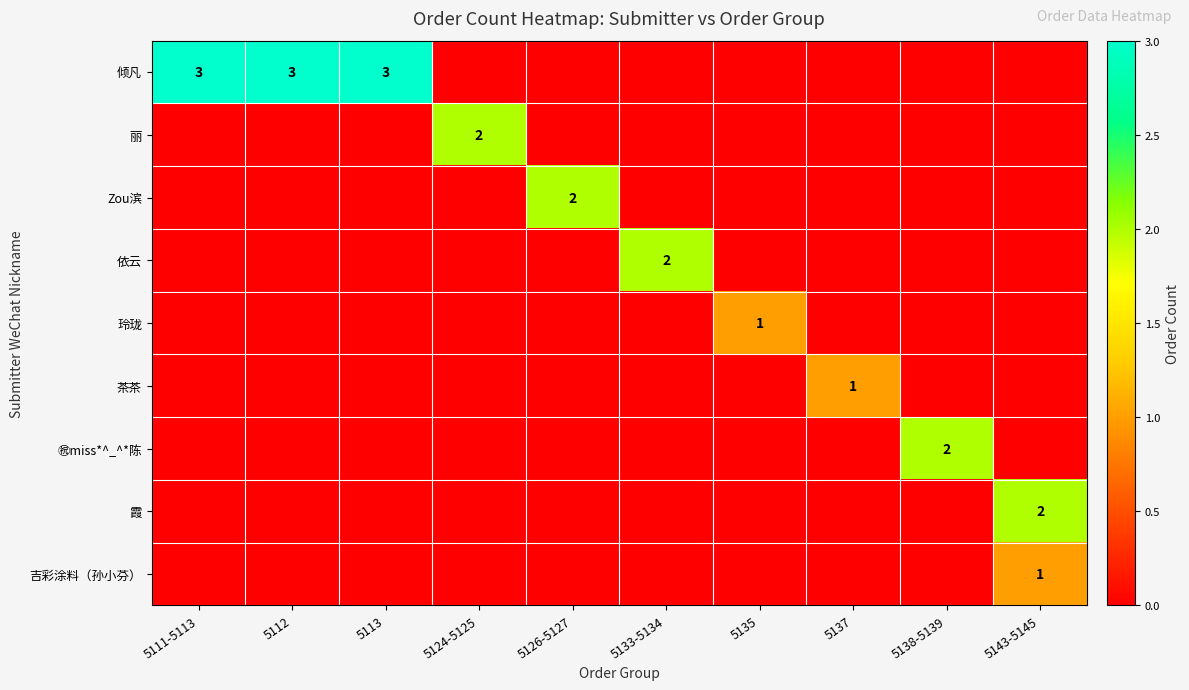

True or false: 依云 has a value of 2 at 5133-5134.

True